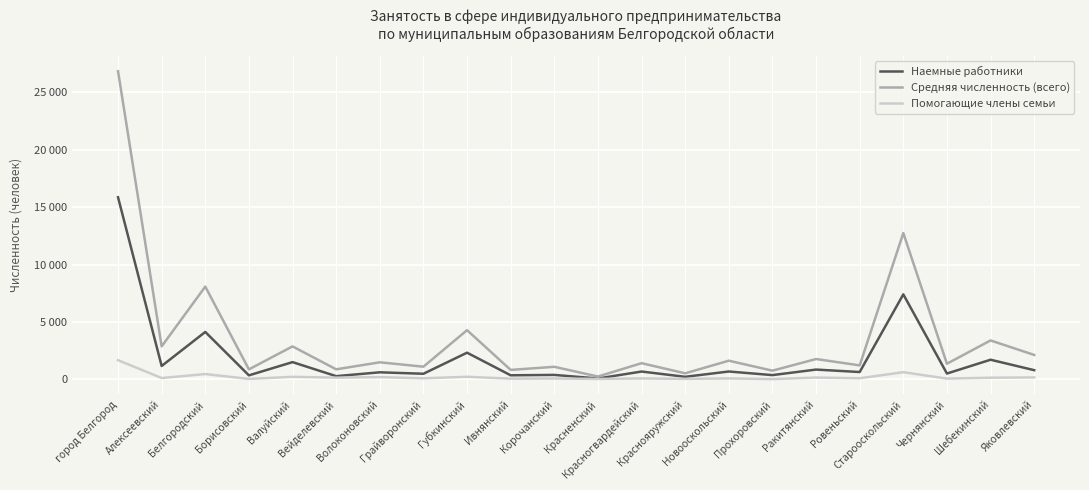

Where is Средняя численность (всего) nearest to the value 13542?

Старооскольский